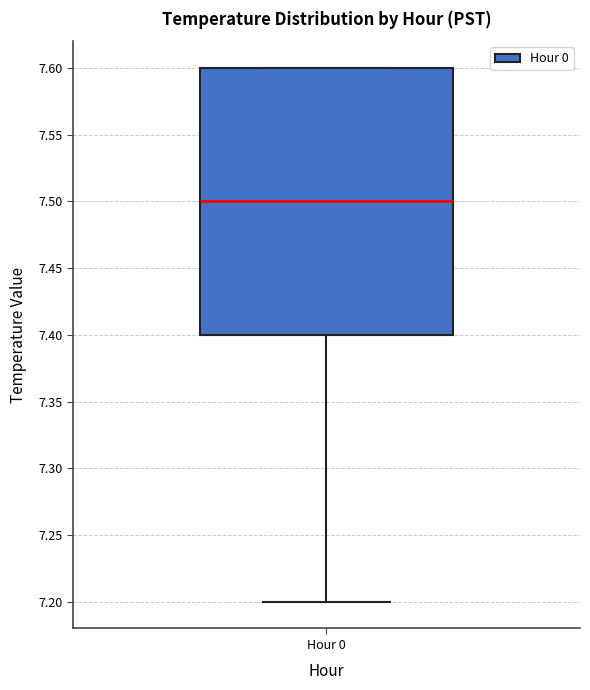

Read this box plot against the y-axis: the position of the median line, the range covered by the box, and the ends of both whiskers. The values are not printed on the chart, so give them approximately, as read against the axis.

median 7.5, box 7.4 to 7.6, whiskers 7.2 to 7.6